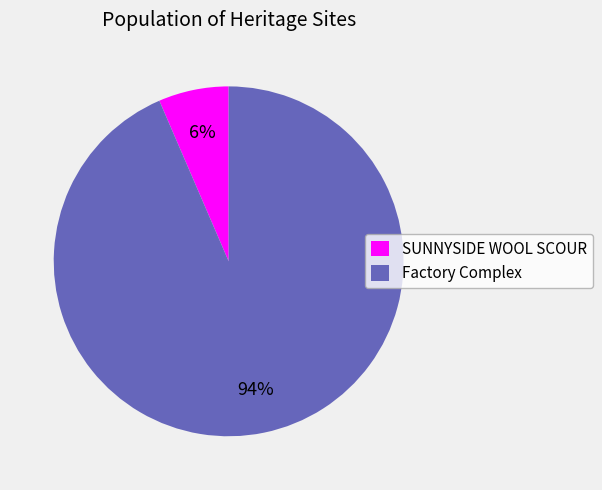

Is there any slice that represents more than half of the pie?

Yes